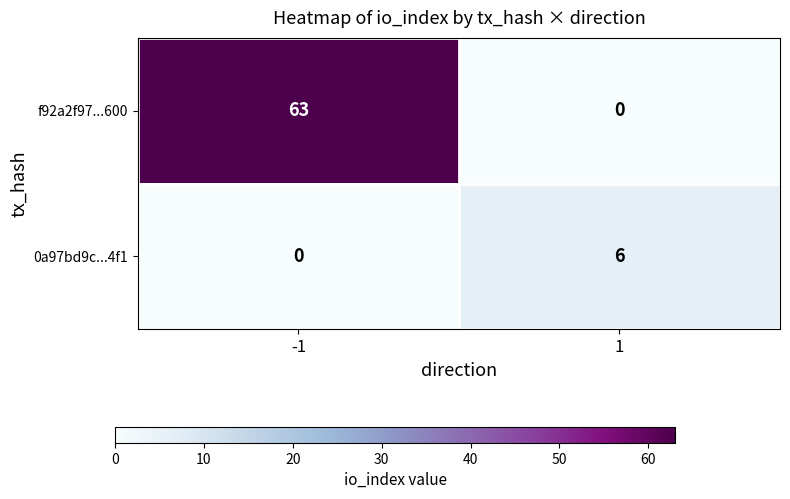

Count the number of data series in this chart.

2